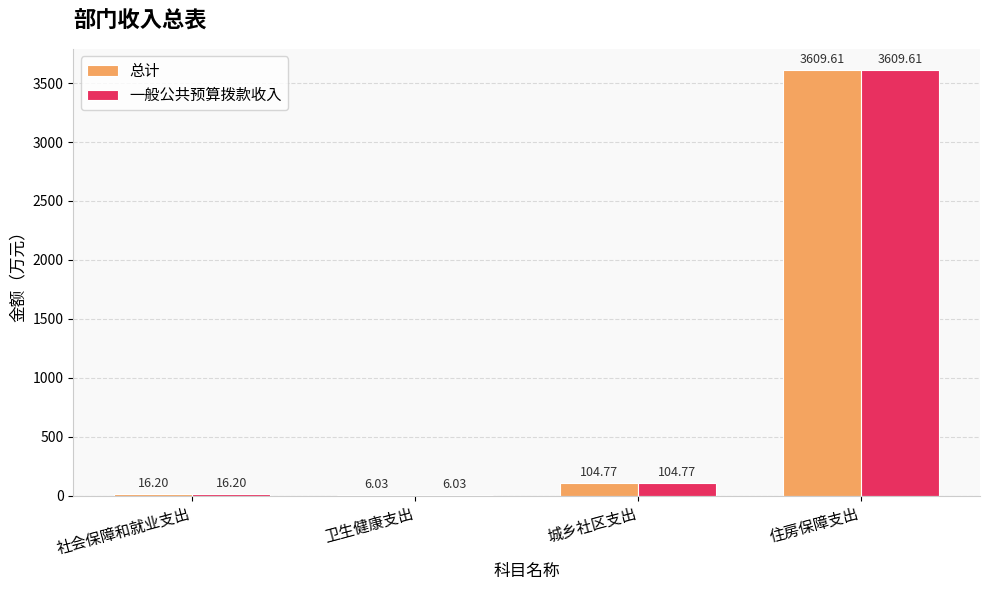

What is the total value across all series at 住房保障支出?

7219.2